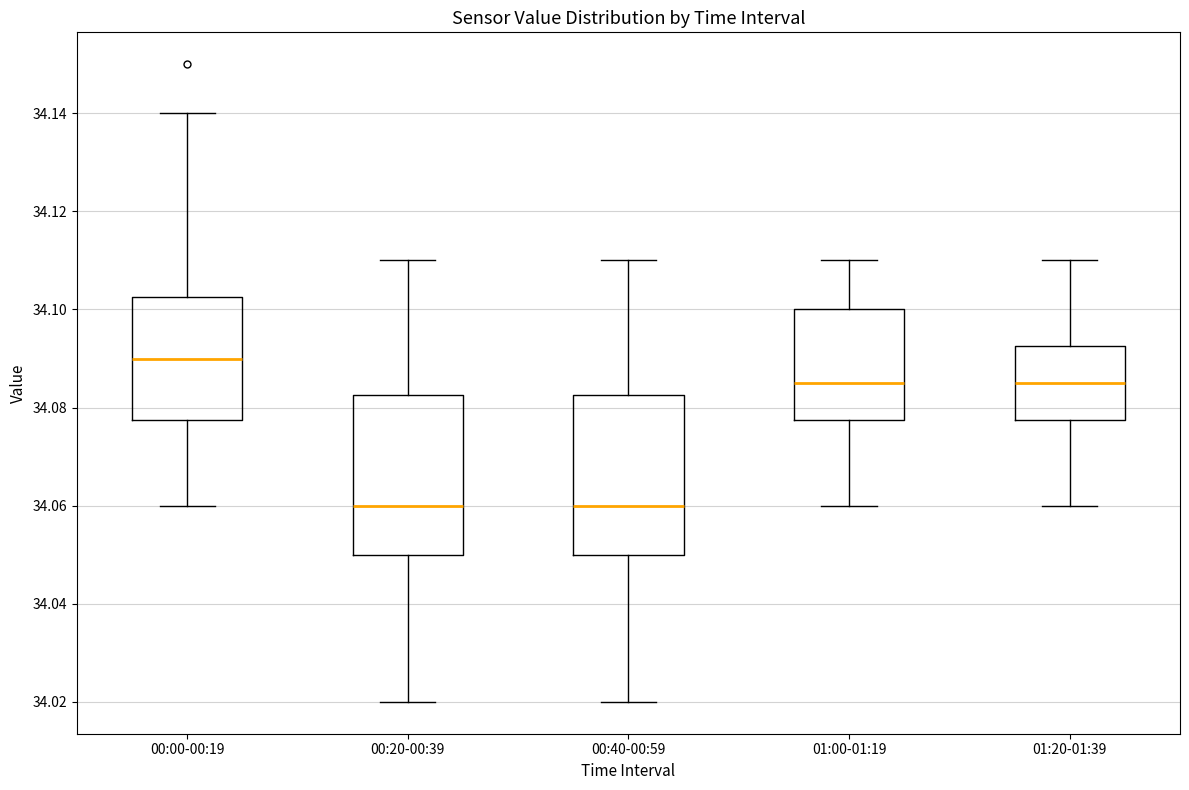

Where is the upper edge of the box for 01:20-01:39 on the y-axis? The values are not printed on the chart, so give them approximately, as read against the axis.

34.092